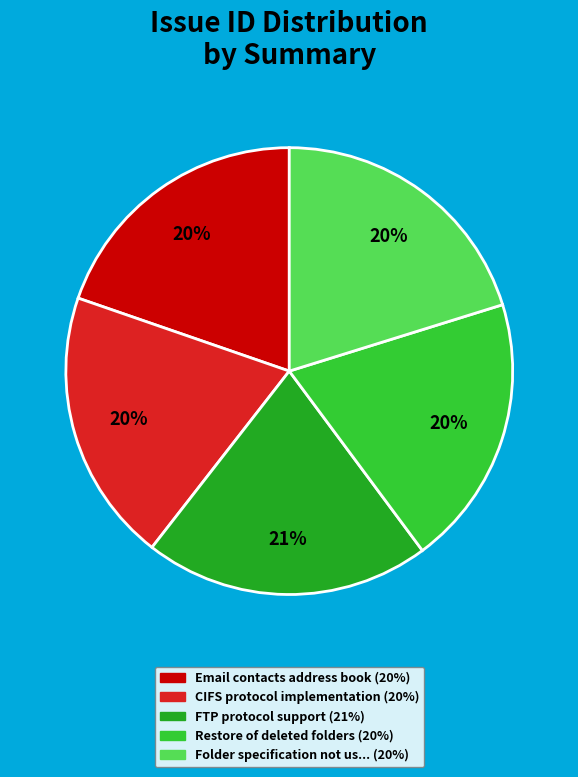

How many slices are in this pie chart?

5